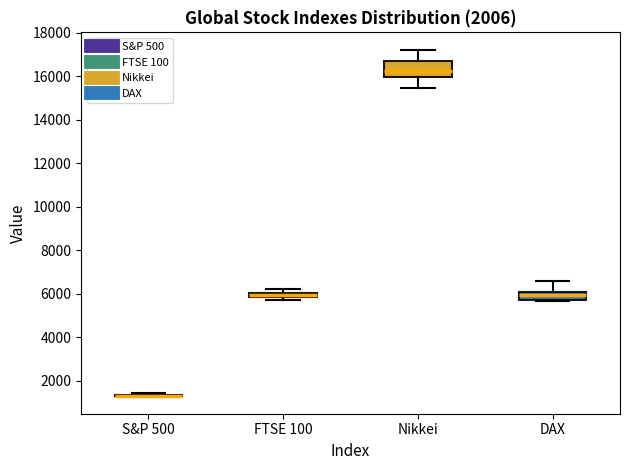

Where does the lower whisker of the box for Nikkei end on the y-axis? The values are not printed on the chart, so give them approximately, as read against the axis.

15400